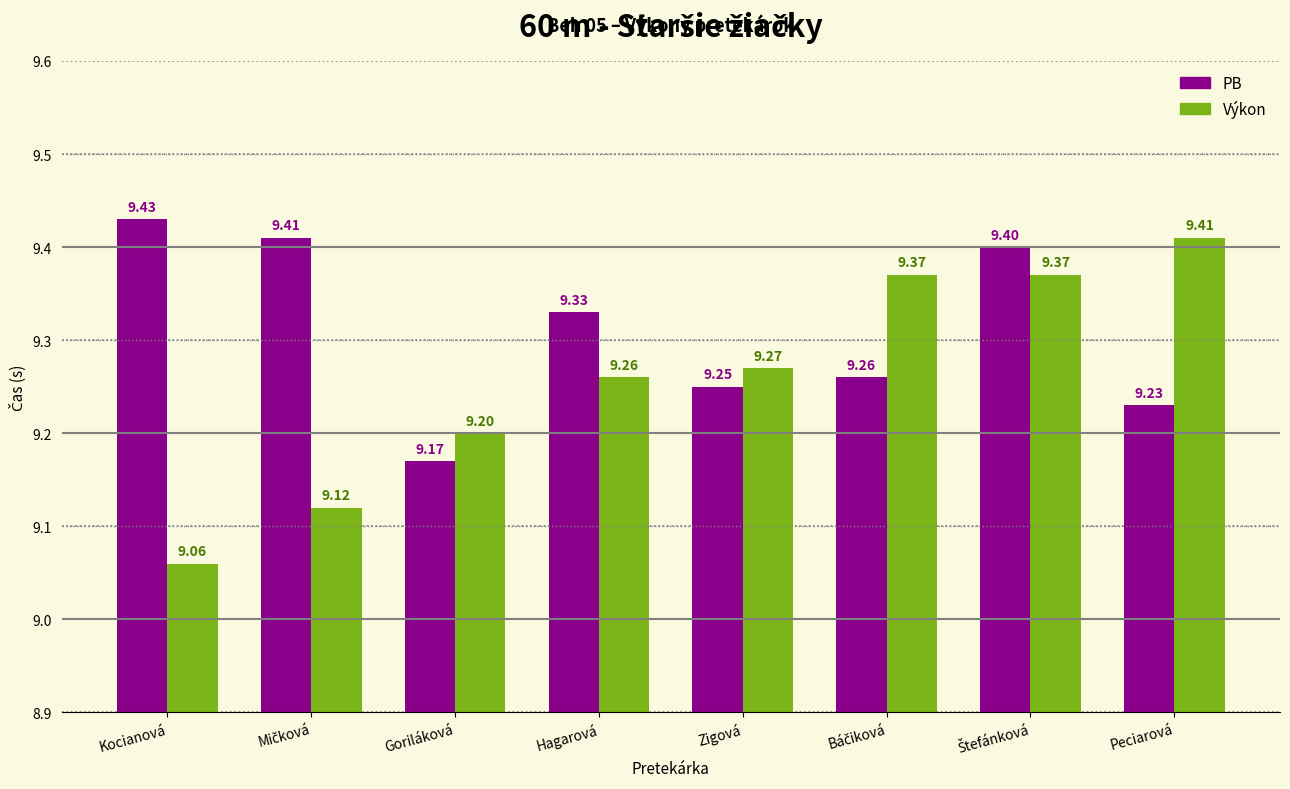

List the series in order of their overall mean, lowest first.

Výkon, PB